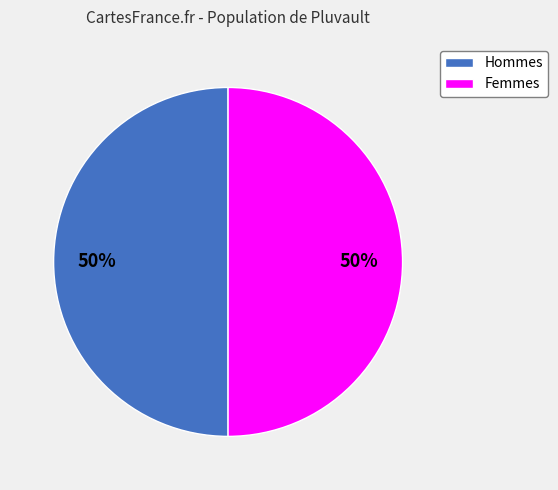

To the nearest percent, what is the average slice percentage?

50%